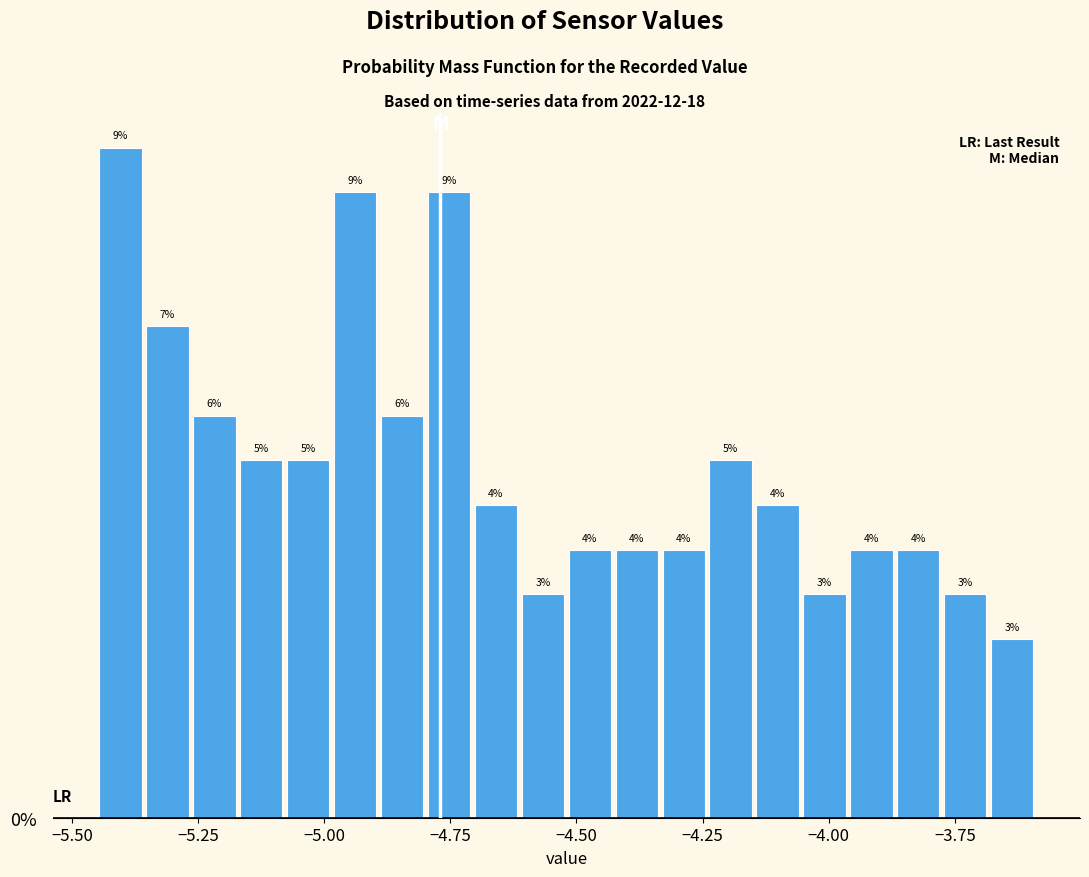

Read against the x-axis, roughly where is the centre of the tallest bar?

-5.40